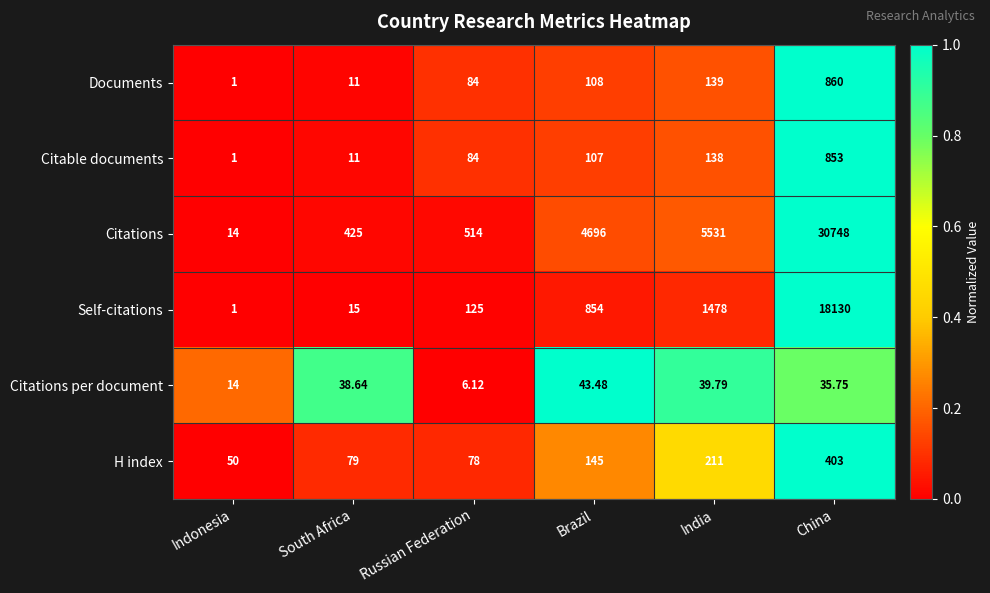

Which series has the largest total across all categories?

Citations